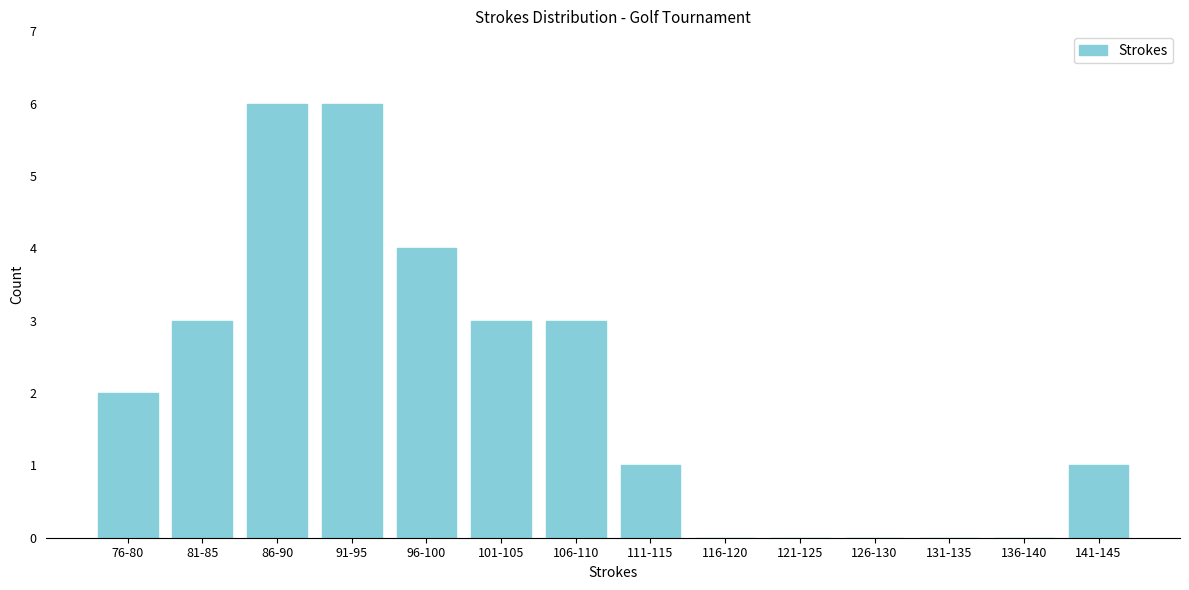

Reading left to right, what are all the values shown in this chart?

76-80=2	81-85=3	86-90=6	91-95=6	96-100=4	101-105=3	106-110=3	111-115=1	116-120=0	121-125=0	126-130=0	131-135=0	136-140=0	141-145=1